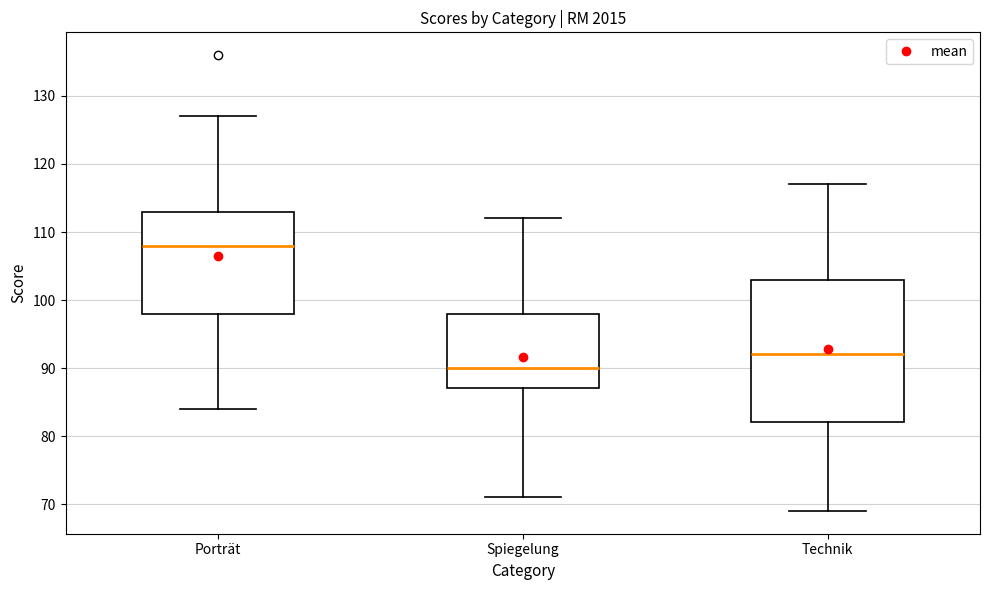

Which box has the highest median line?

Porträt